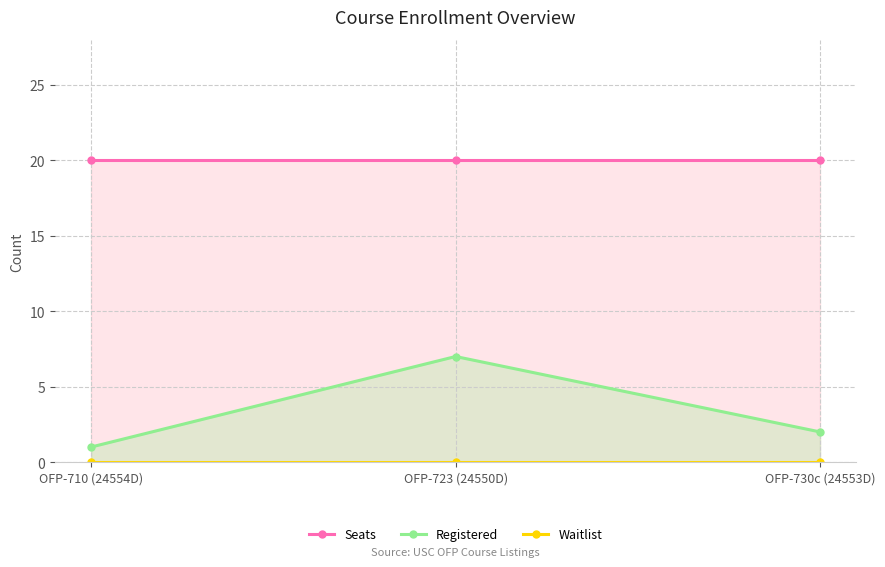

What is the spread (max minus min) of values at OFP-723 (24550D)?

20